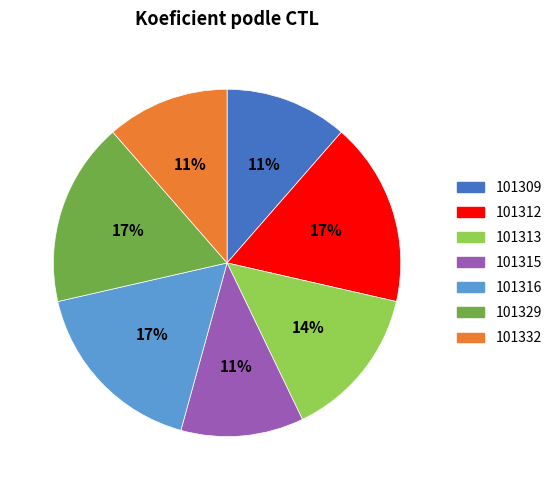

Is 101313 the majority of the pie?

No